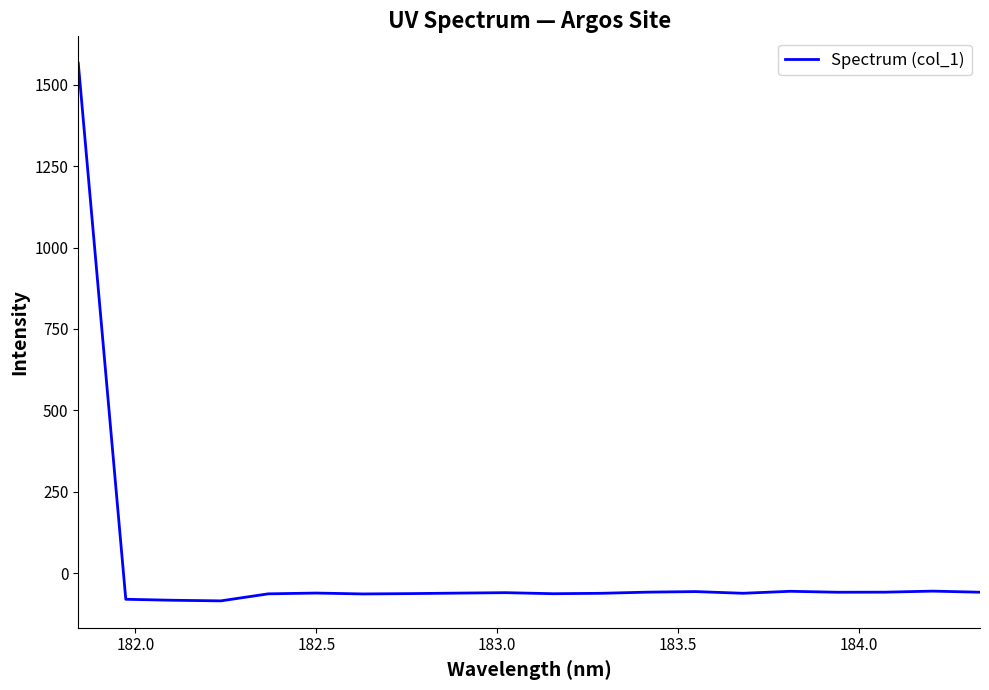

How many negative values are there?

19